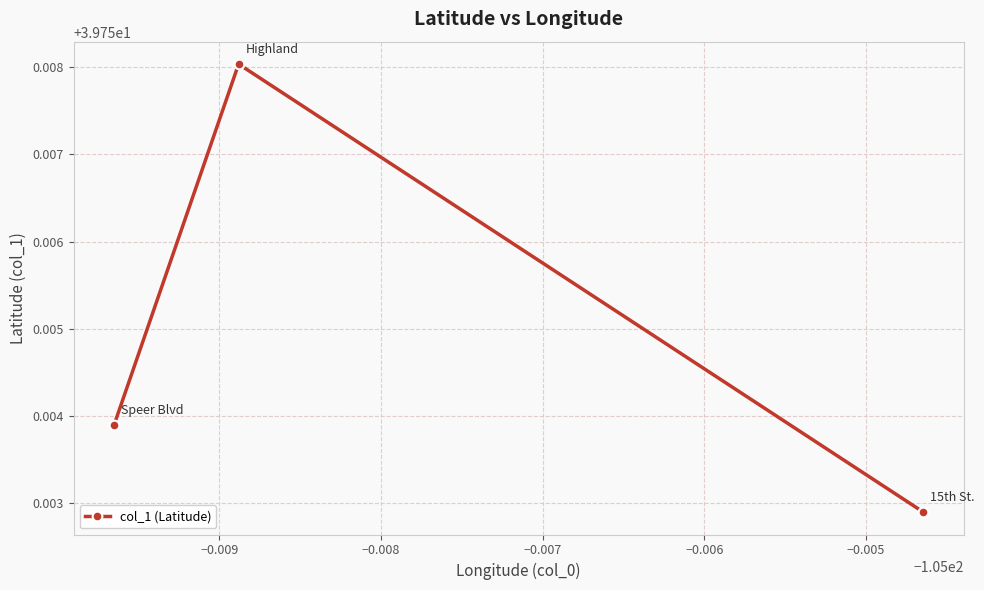

How many series are shown in this chart?

1